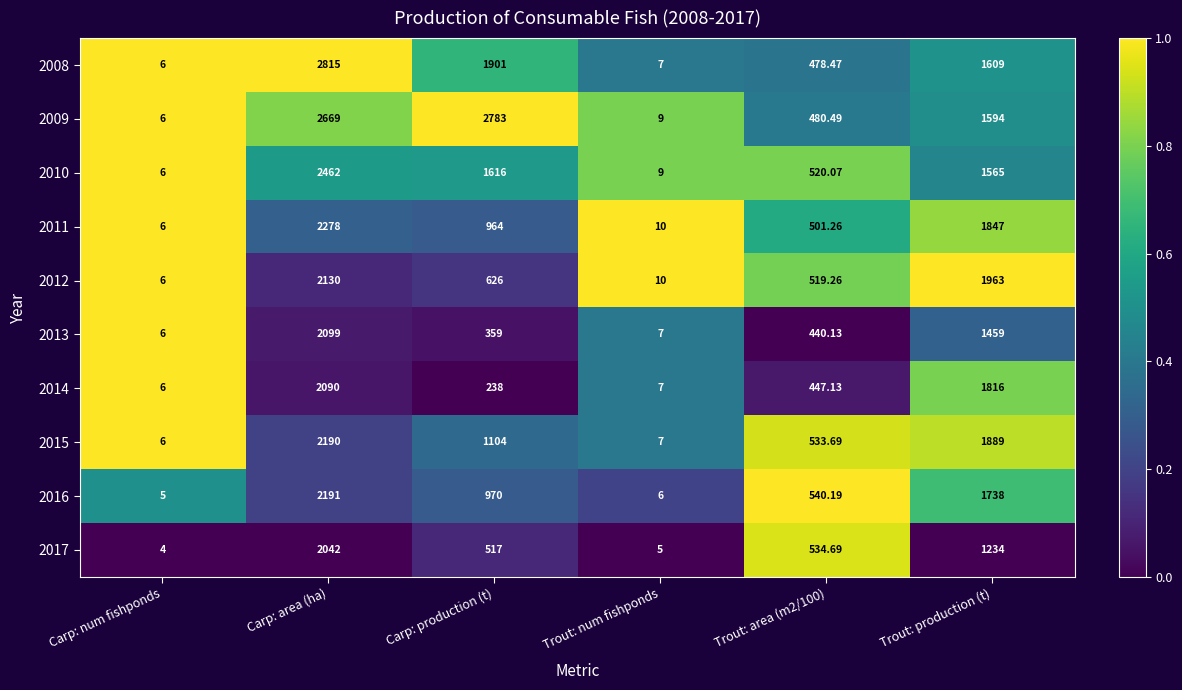

At which category does the chart reach its minimum across all series?

Carp: num fishponds